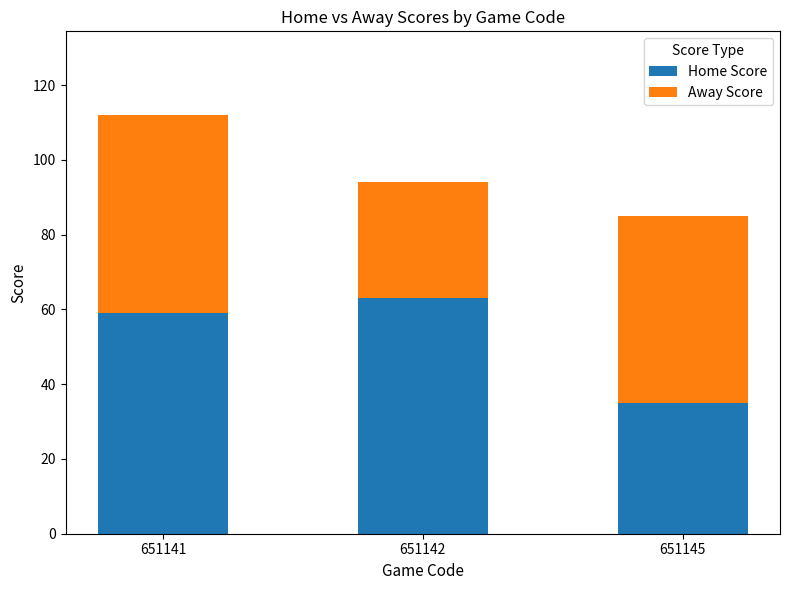

Are the bars horizontal?

No